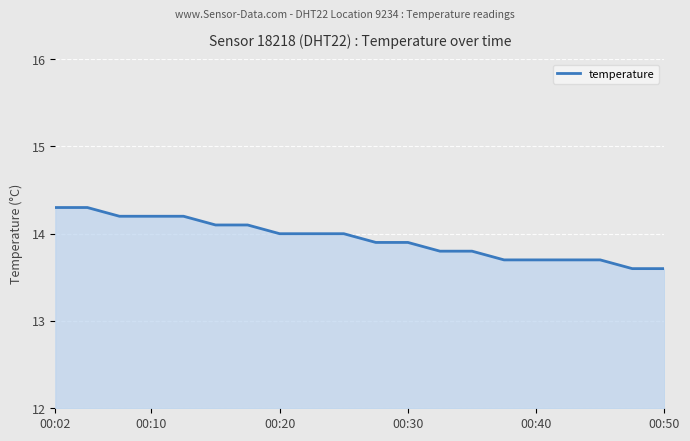

What is the smallest value displayed?

13.6